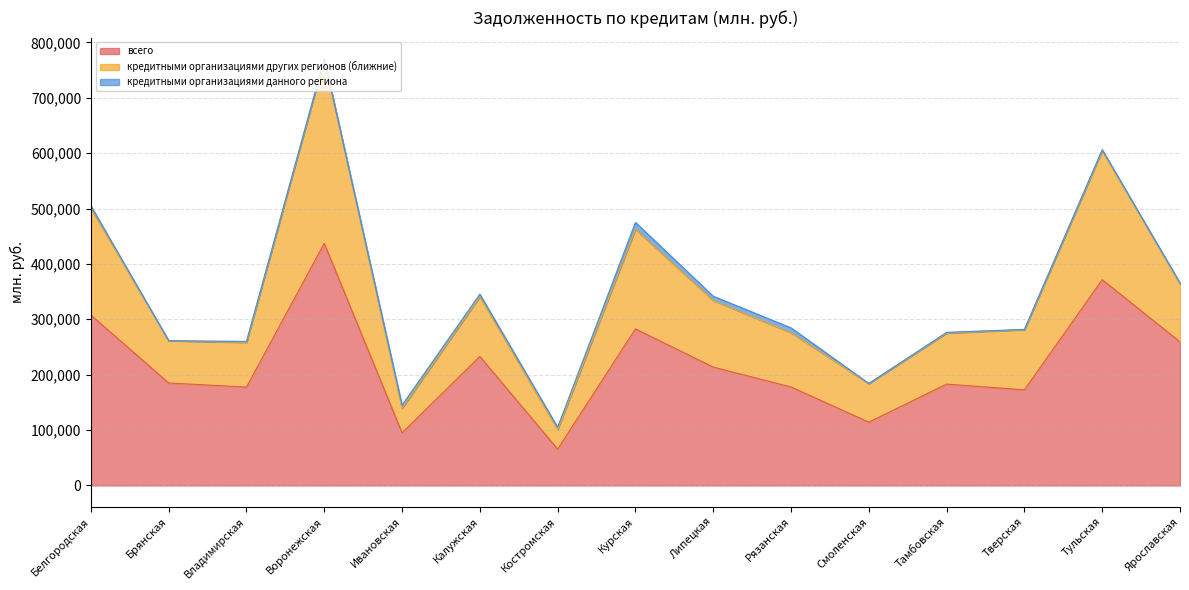

Is it true that всего equals 371477 at Тульская?

True